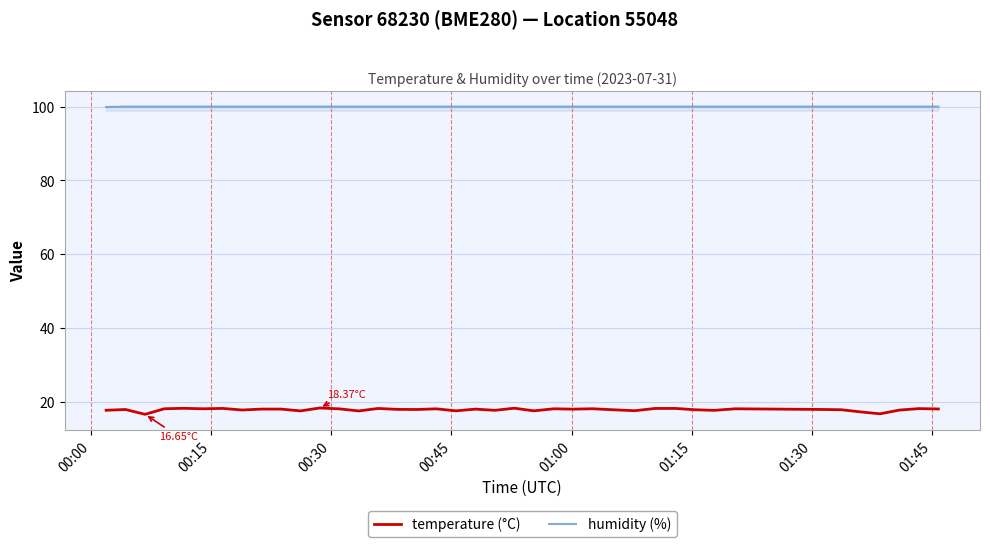

Which series has the largest total across all categories?

humidity (%)